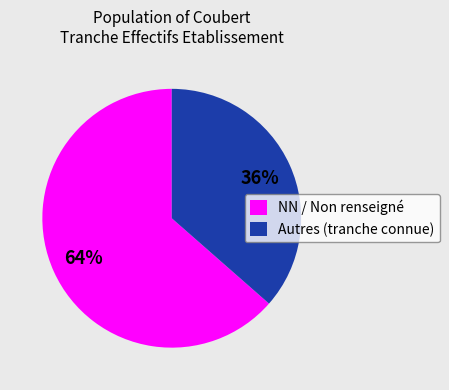

Rank the categories by value from highest to lowest.

NN / Non renseigné, Autres (tranche connue)